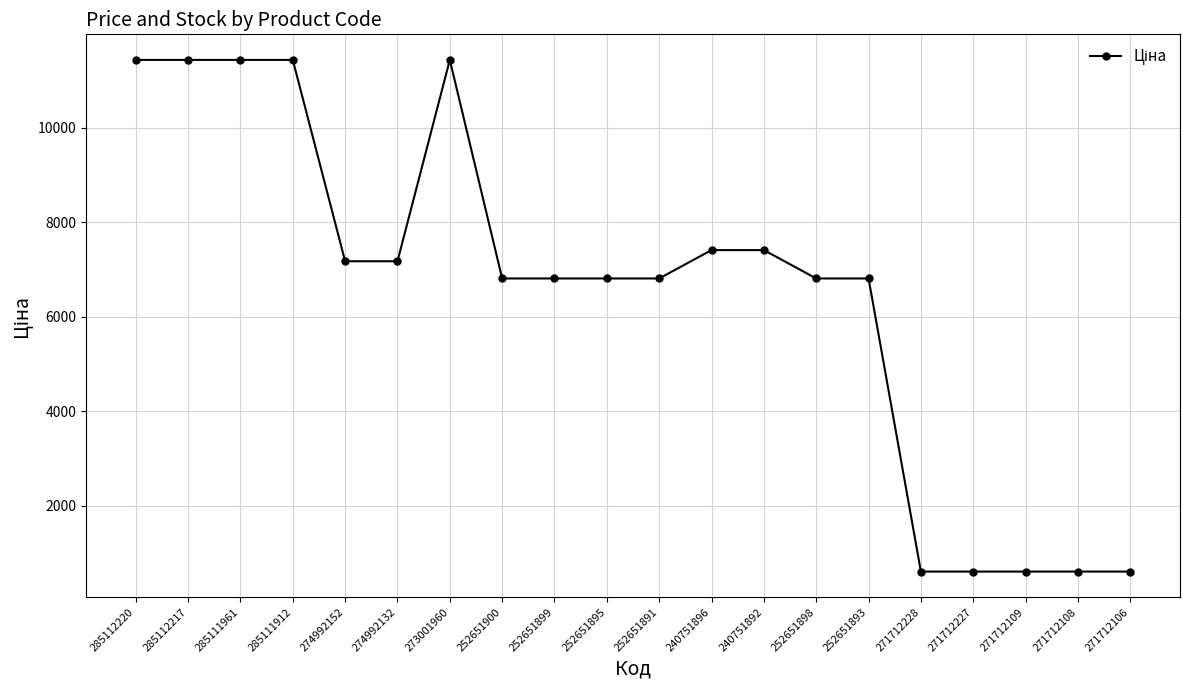

The chart shows a value of 153.7 at 271712108. True or false?

False